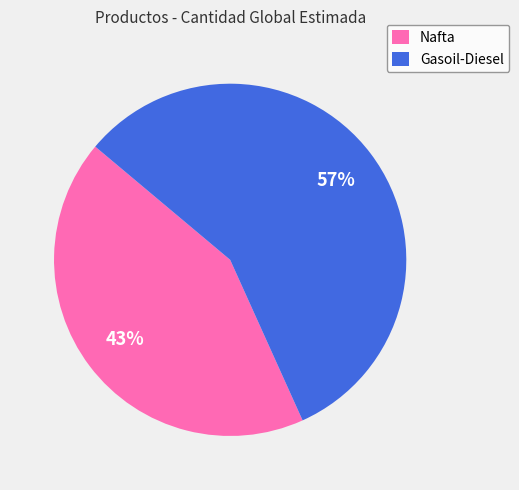

Approximately how many times larger is the value at Gasoil-Diesel compared to Nafta?

1.3